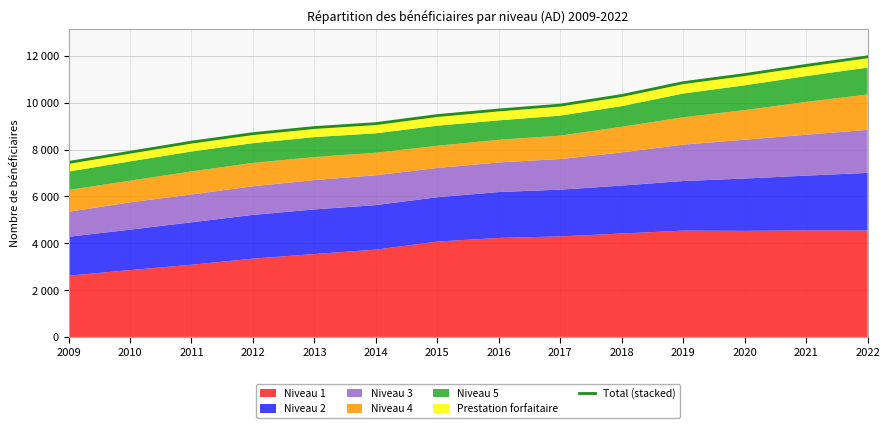

The chart shows a value of 5155 at 2016. True or false?

False